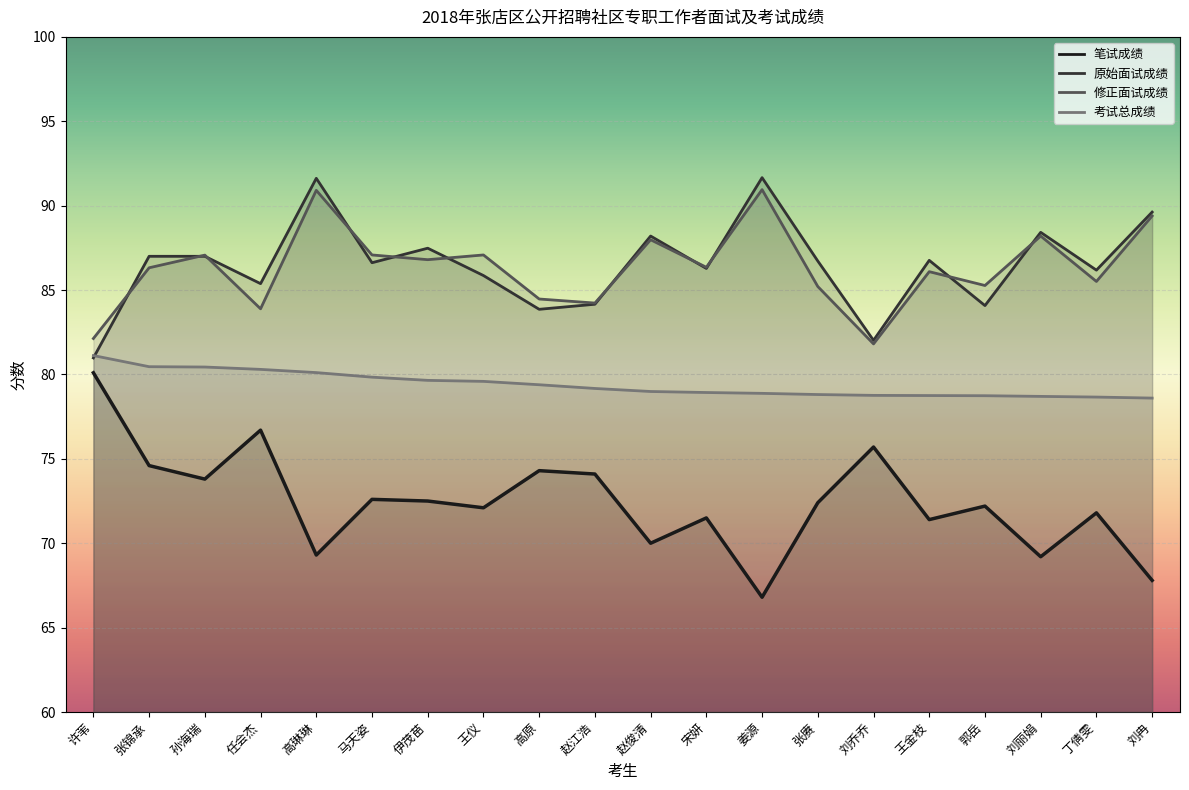

Reading left to right, transcribe all the data shown in this chart.

笔试成绩: 80.1	74.6	73.8	76.7	69.3	72.6	72.5	72.1	74.3	74.1	70.0	71.5	66.8	72.4	75.7	71.4	72.2	69.2	71.8	67.8
原始面试成绩: 81.0	87.0	87.0	85.4	91.6	86.6	87.5	85.9	83.9	84.2	88.2	86.3	91.7	86.7	82.0	86.8	84.1	88.4	86.2	89.6
修正面试成绩: 82.1	86.3	87.1	83.9	90.9	87.1	86.8	87.1	84.5	84.2	88.0	86.3	91.0	85.2	81.8	86.1	85.3	88.2	85.5	89.4
考试总成绩: 81.1	80.5	80.4	80.3	80.1	79.8	79.7	79.6	79.4	79.2	79.0	78.9	78.9	78.8	78.8	78.8	78.7	78.7	78.7	78.6